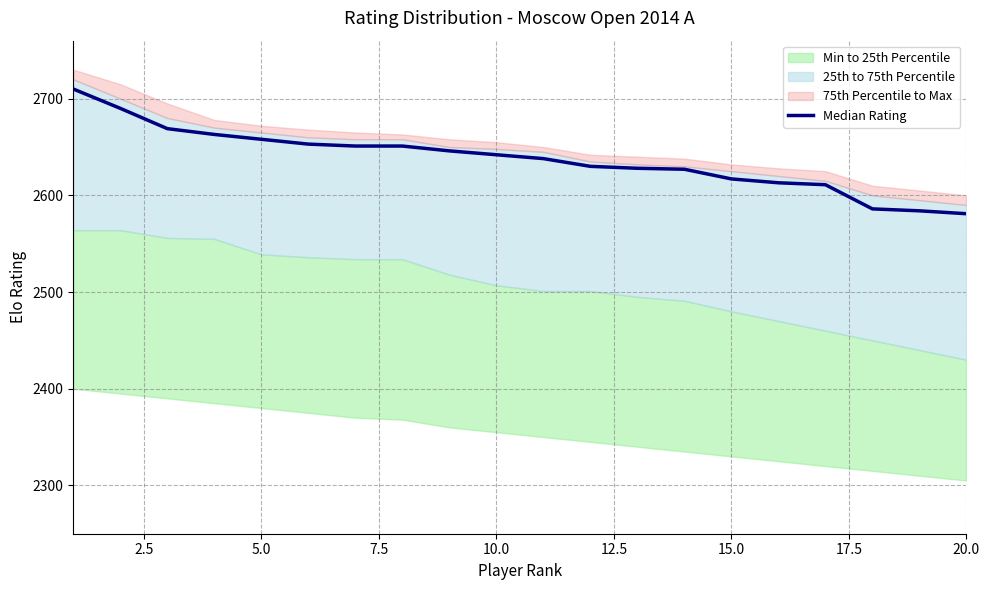

Reading left to right, transcribe all the data shown in this chart.

2710	2690	2669	2663	2658	2653	2651	2651	2646	2642	2638	2630	2628	2627	2617	2613	2611	2586	2584	2581